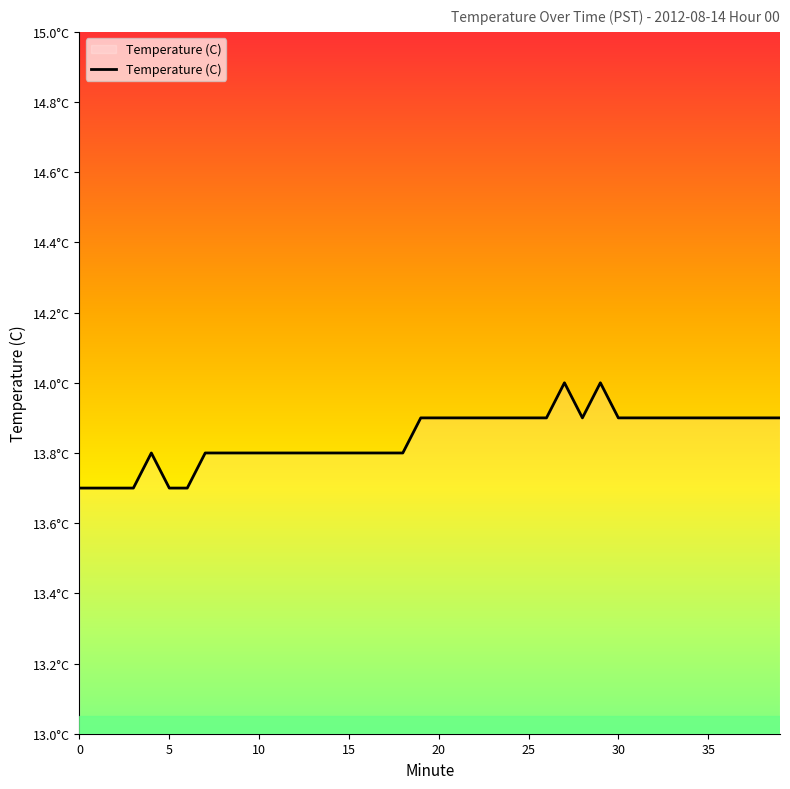

At which category does the chart reach its peak across all series?

27